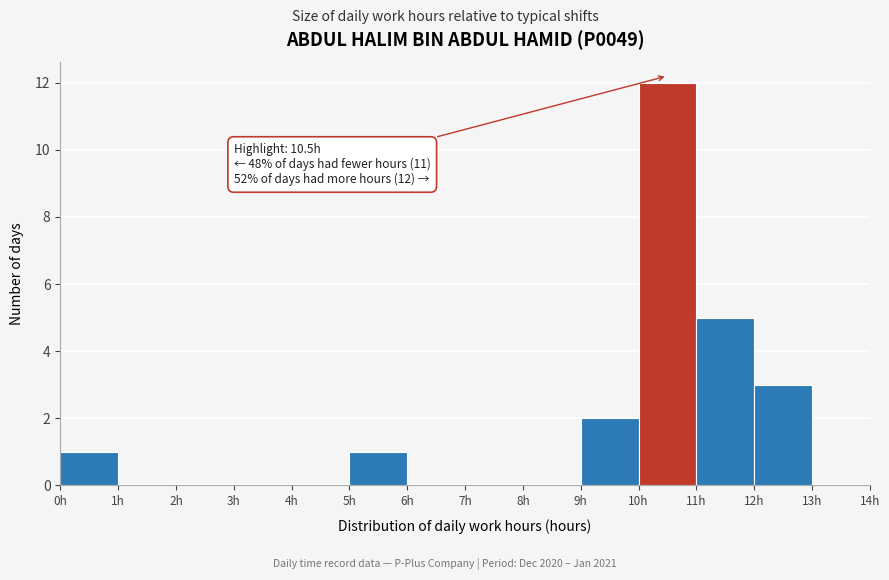

Which range on the x-axis has the tallest bar?

10 to 11